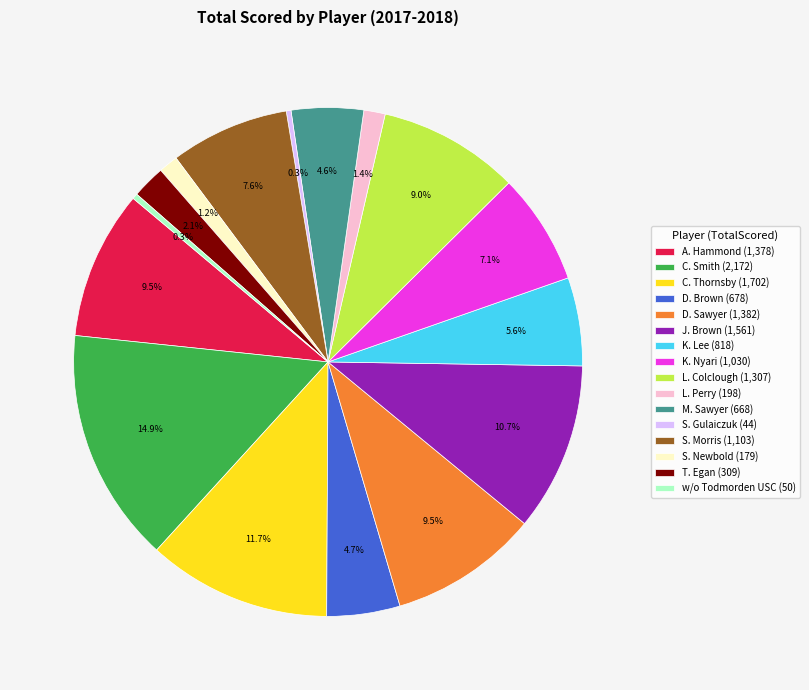

What percentage is the T. Egan slice, to the nearest percent?

2%